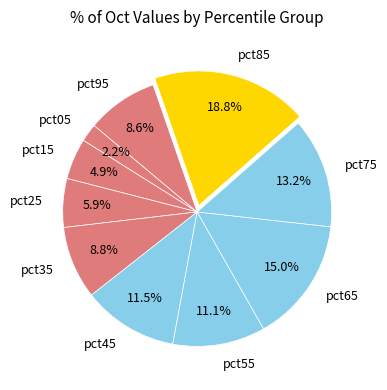

What is the total percentage of pct05 and pct75?

15.4%